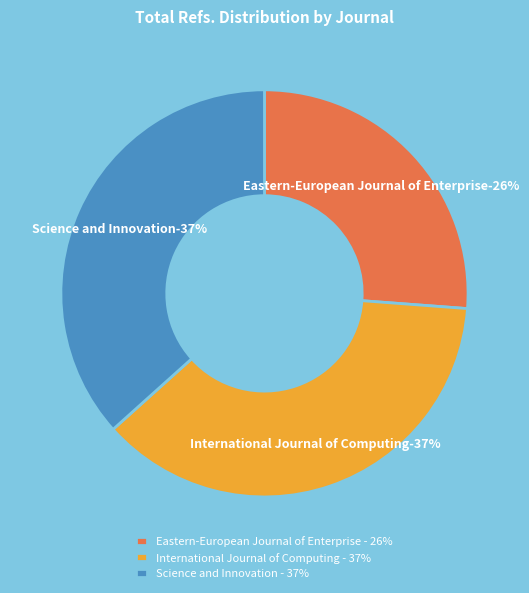

What percentage is NOT represented by Eastern-European Journal of Enterprise?

73.8%